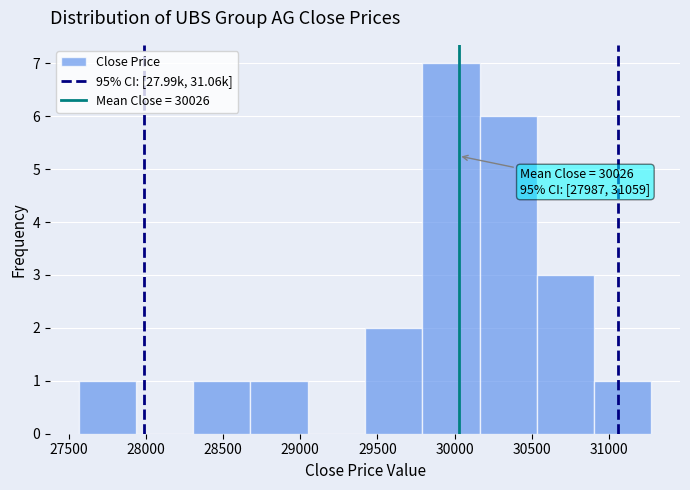

Which range on the x-axis has the tallest bar?

29800 to 30150